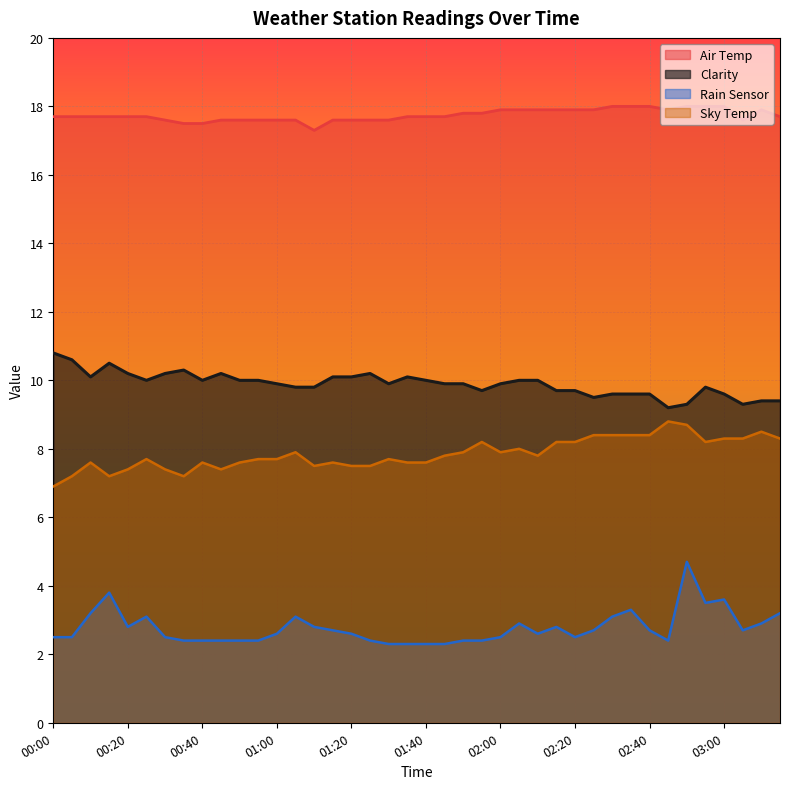

At which label does Rain Sensor reach its peak?

02:50